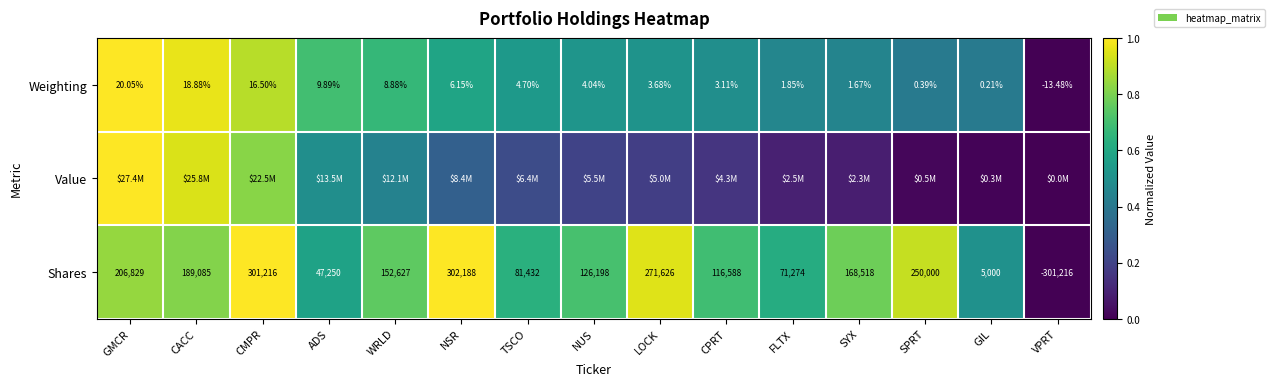

Is the value of Weighting at NUS greater than the value of Shares at VPRT?

Yes